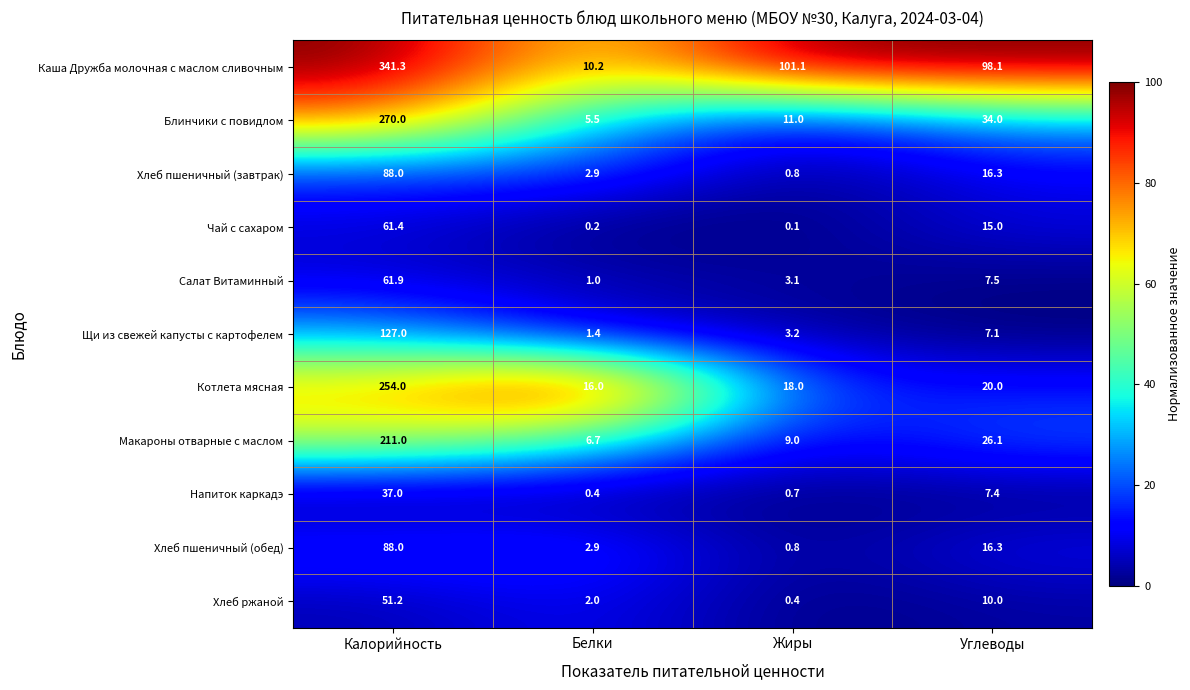

What is the total value across all series at Калорийность?

1590.8